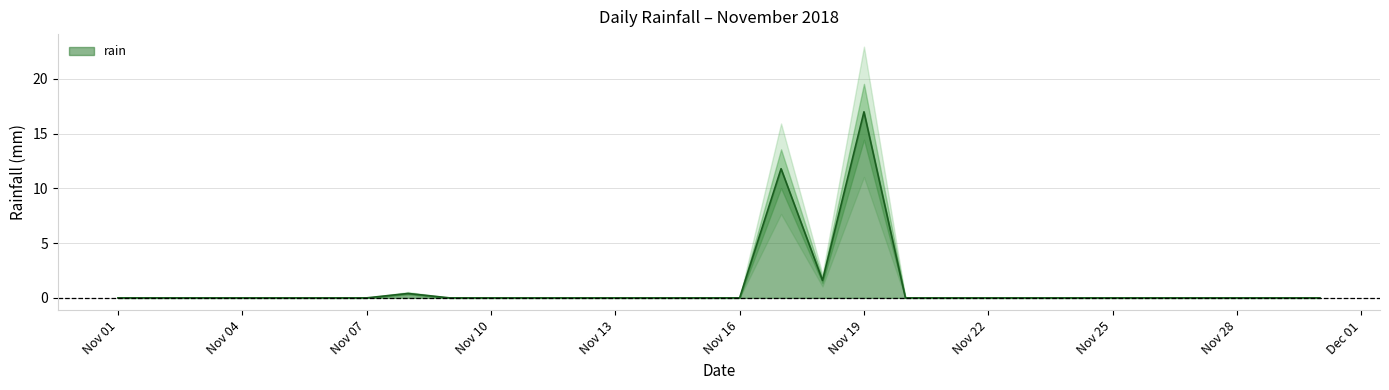

Does the chart have visible grid lines?

Yes